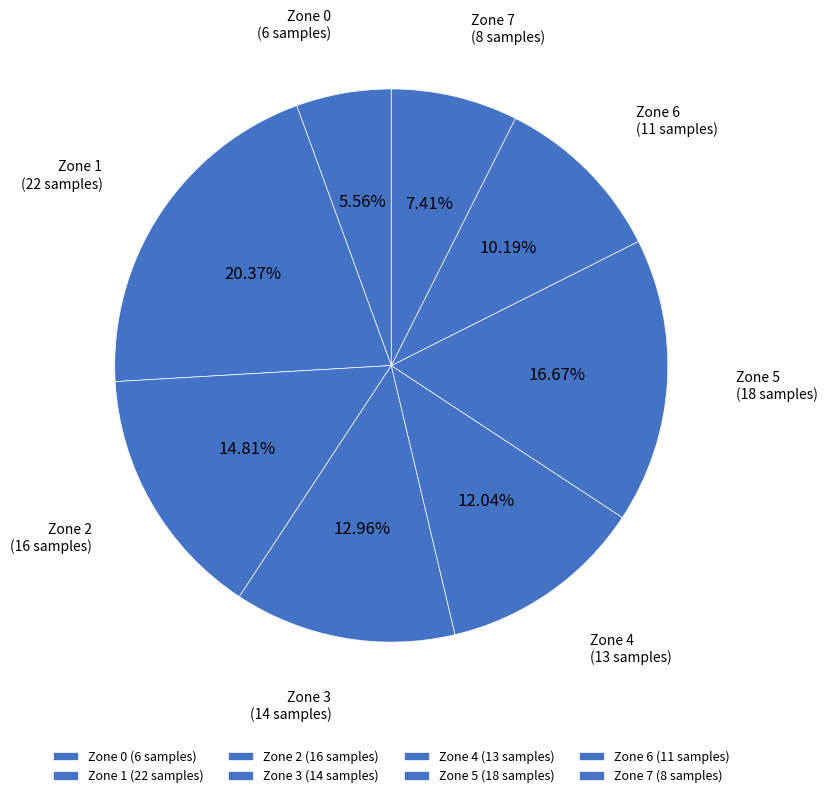

To the nearest percent, what percentage of the pie is Zone 3?

13%